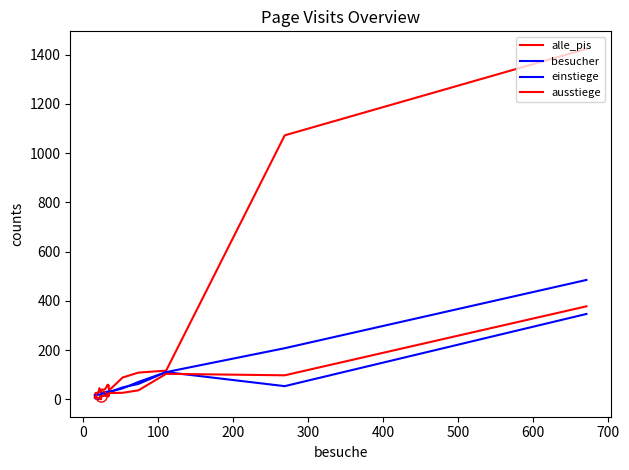

Is it true that einstiege equals 12 at 18?

False